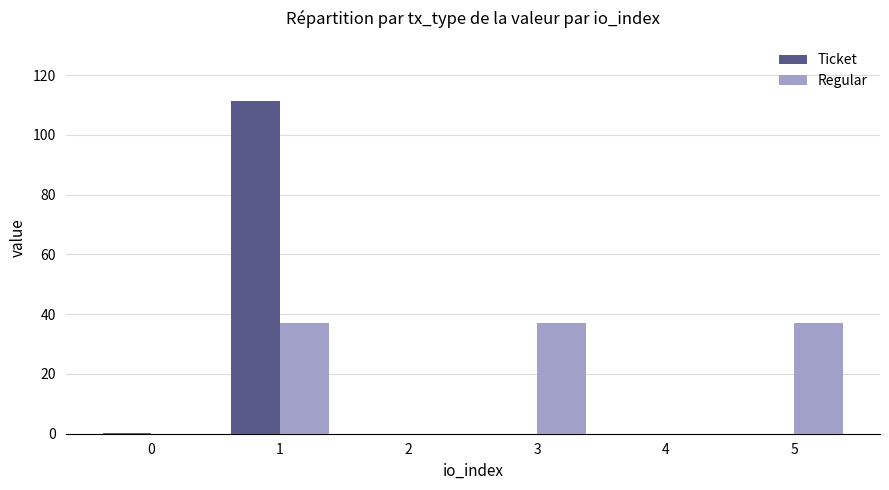

How many data points in Regular are above 37?

3